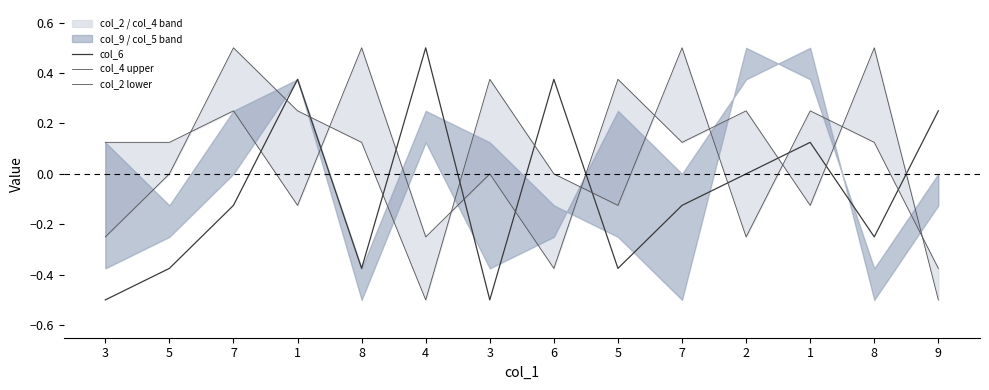

At 3, list the series in order from largest to smallest.

col_4 upper, col_2 lower, col_6